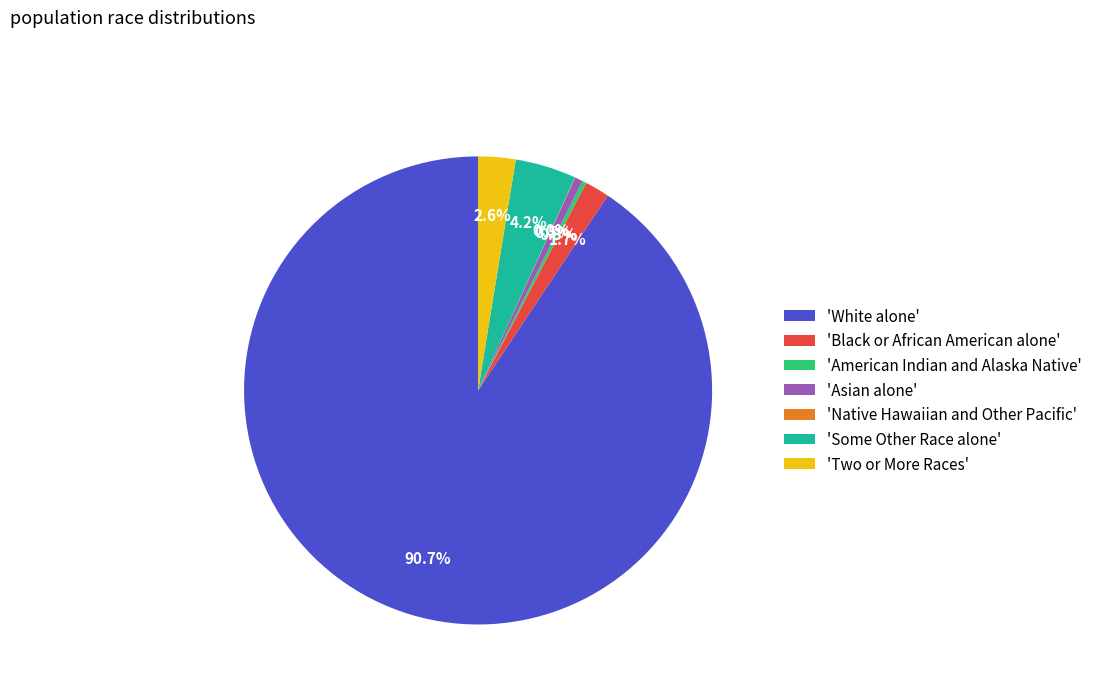

What percentage is NOT represented by 'American Indian and Alaska Native'?

99.7%